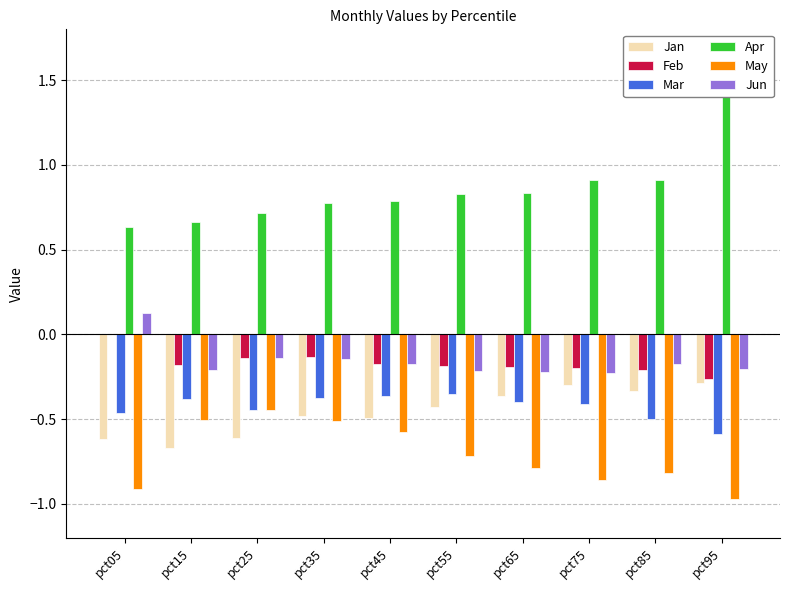

What is the value of the Feb bar at the 4th from the left?

-0.1